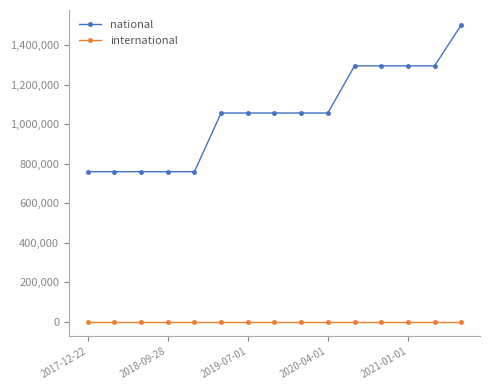

Does the chart have visible grid lines?

No